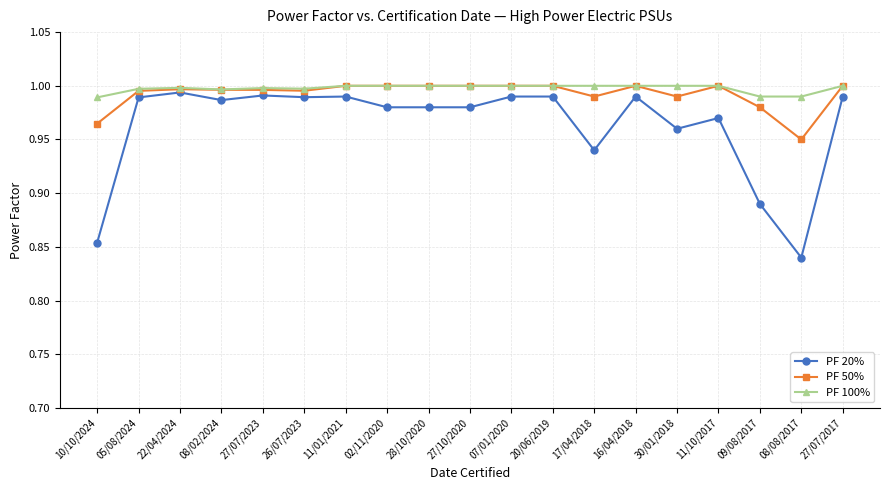

Is it true that PF 50% equals 0.6 at 27/07/2023?

False